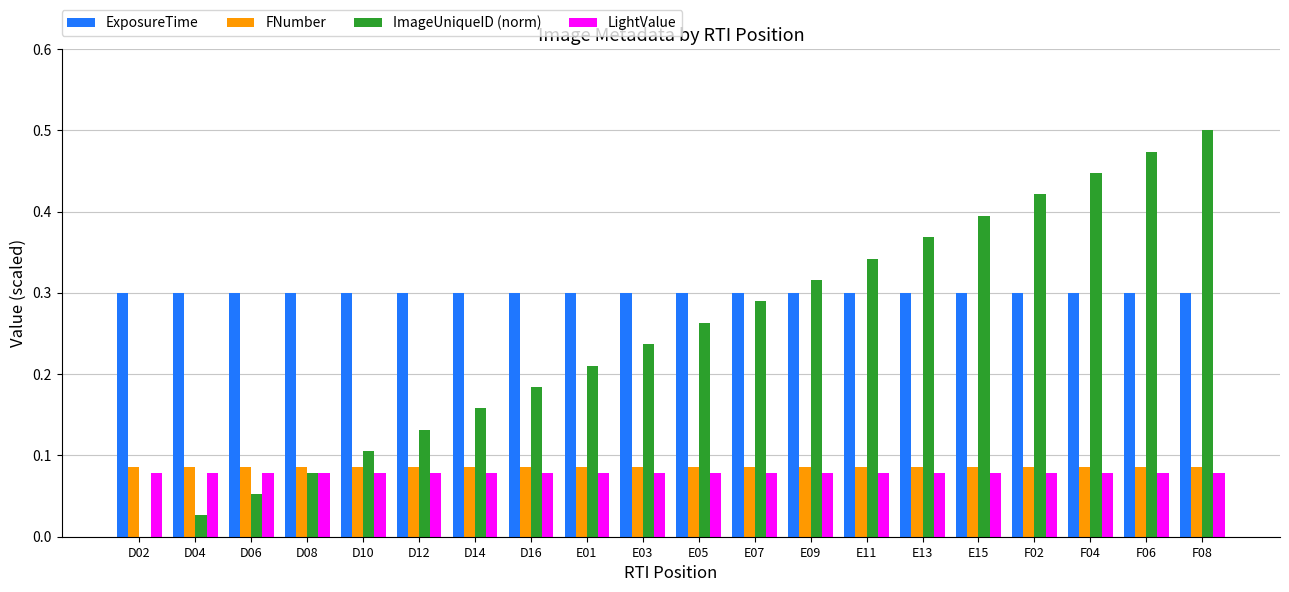

Does the chart contain stacked bars?

No